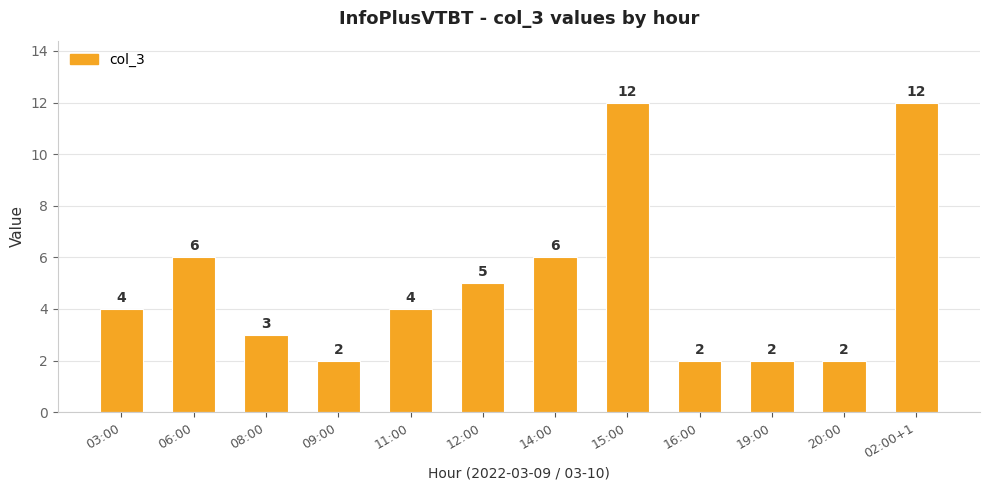

Reading right to left, list all the values displayed in this chart.

12	2	2	2	12	6	5	4	2	3	6	4